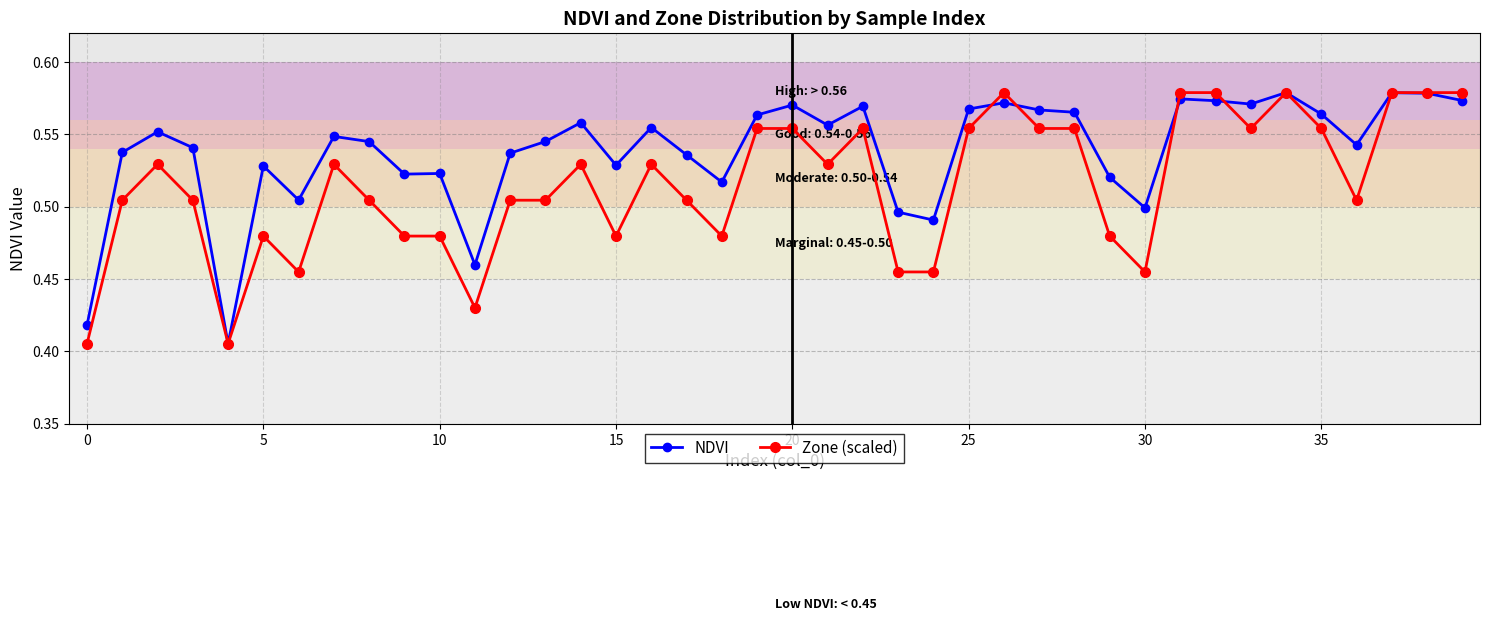

What is the difference between the second highest and second lowest values in the Zone (scaled) series?

0.2